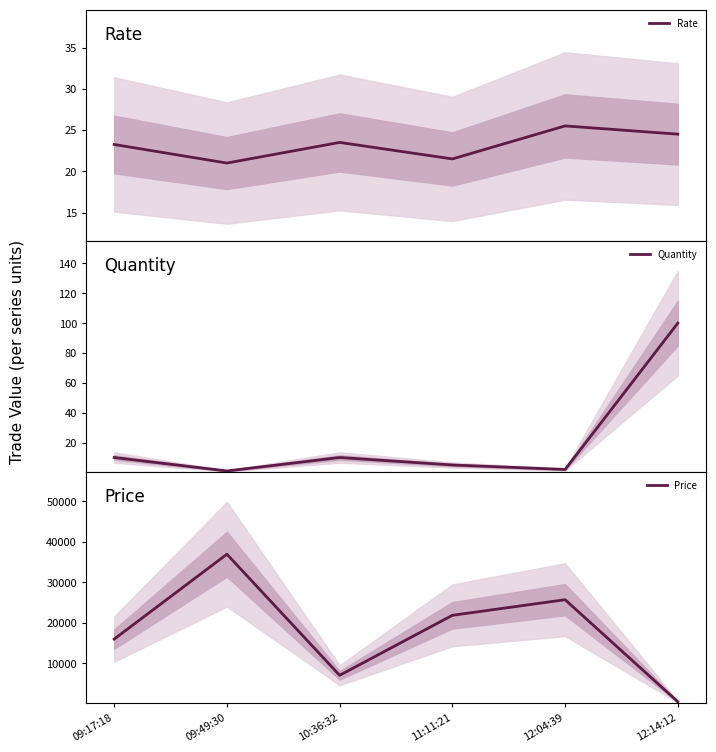

Which series has the largest total across all categories?

Price